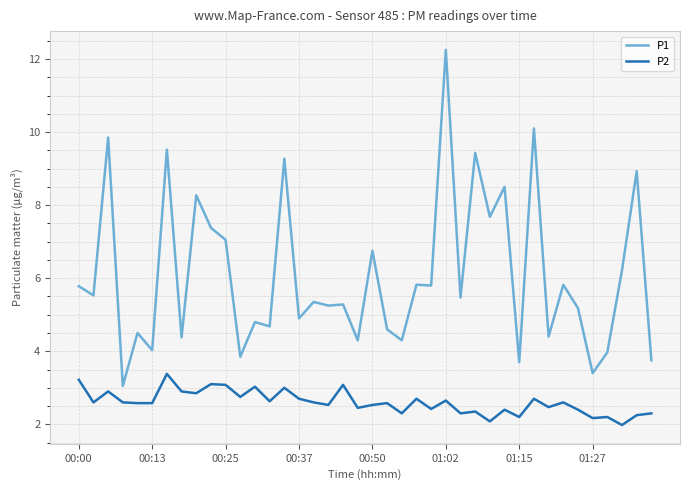

What is the lowest value of the P2 series?

2.0